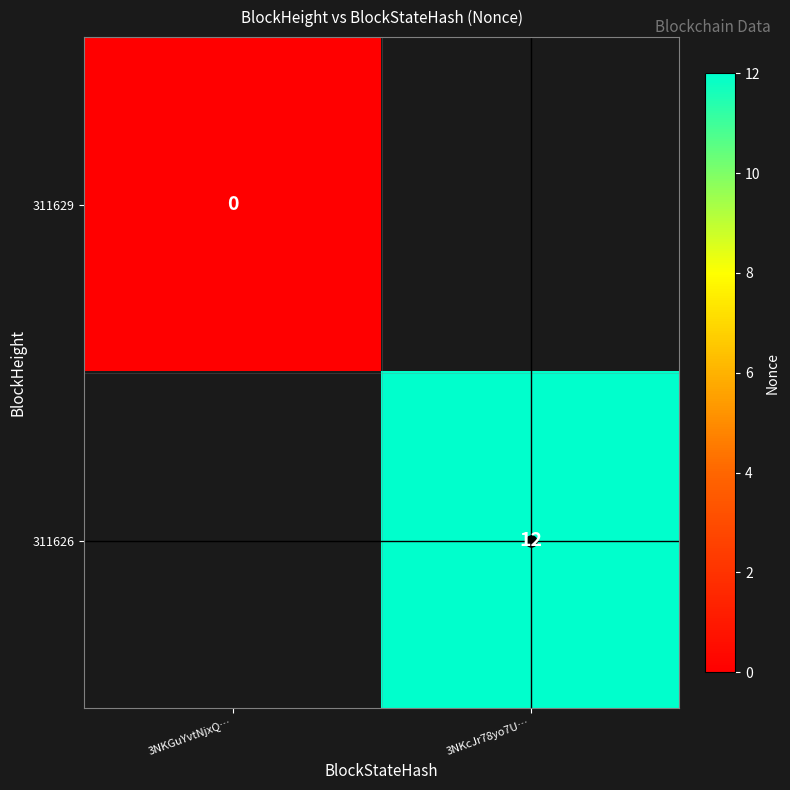

List the series in order of their peak value, lowest first.

311629, 311626